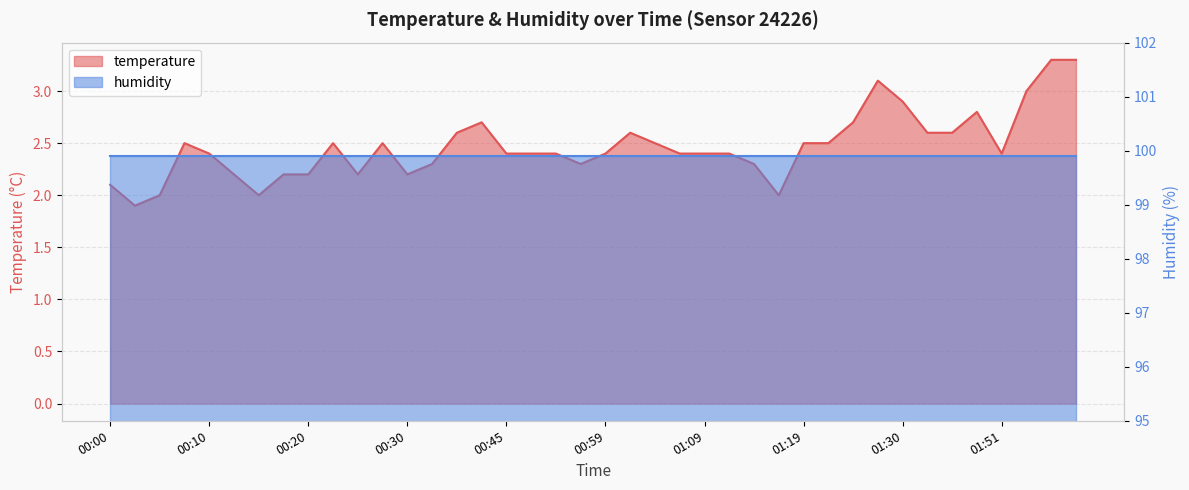

At which label is the value closest to 2?

00:05